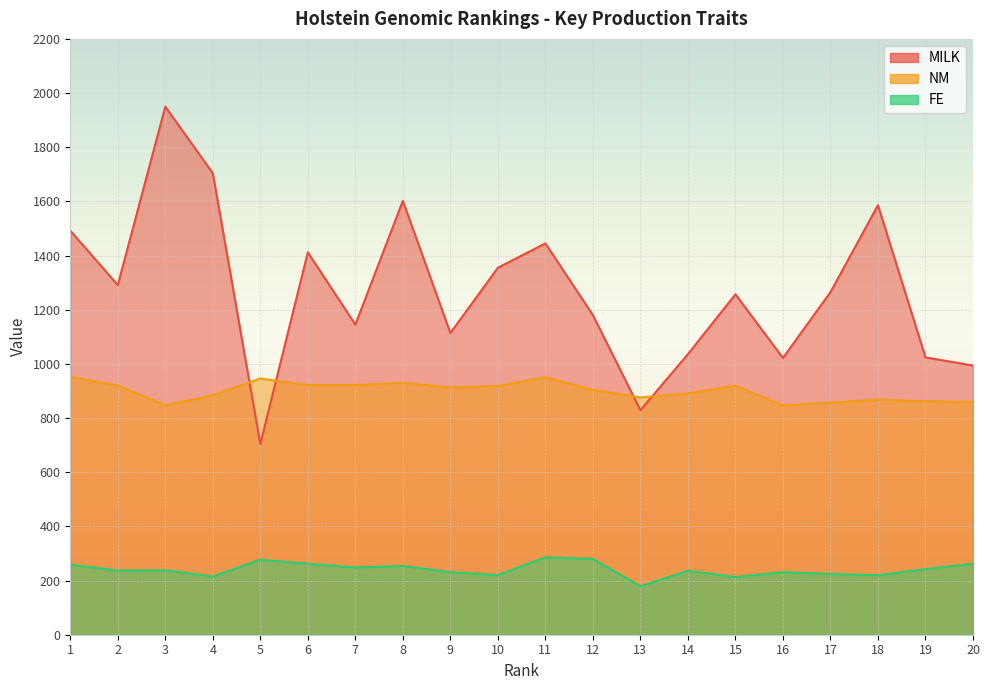

The value of MILK at 18 is 1586. True or false?

True